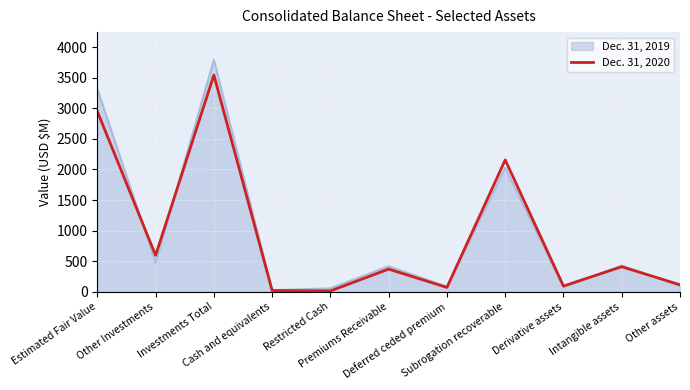

Rank the series by their maximum value, from lowest to highest.

Dec. 31, 2020, Dec. 31, 2019